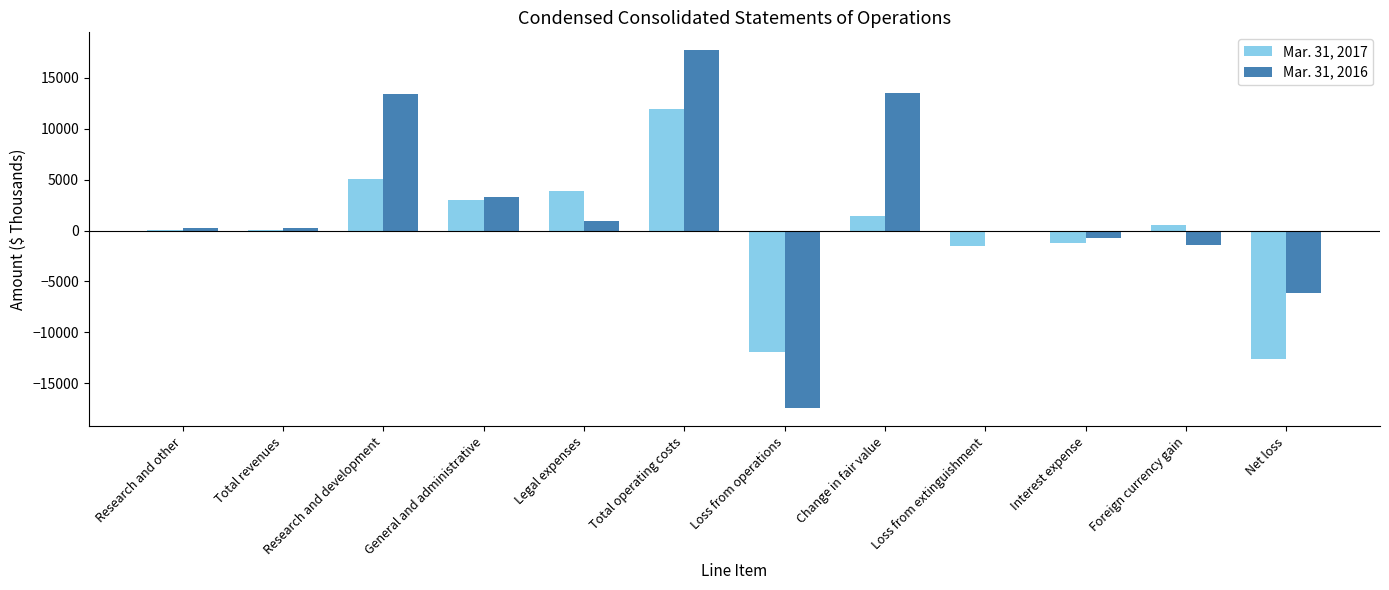

What is the sum of all Mar. 31, 2017 values?

-1160